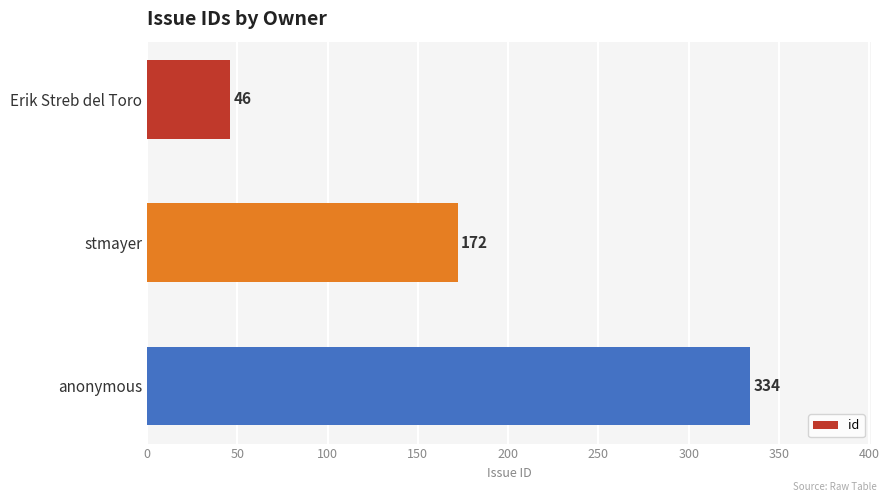

At which label is the value closest to 190?

stmayer